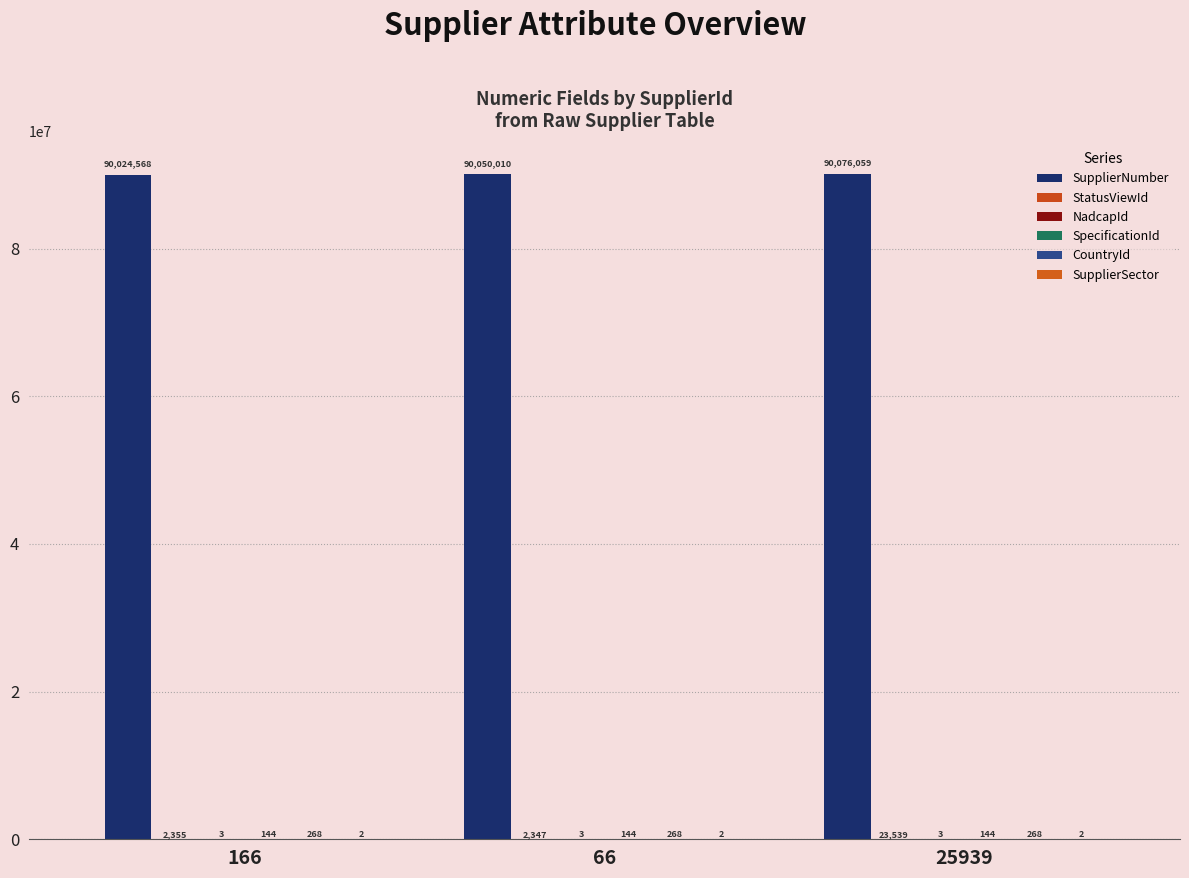

What is the maximum value shown in the chart?

90076059